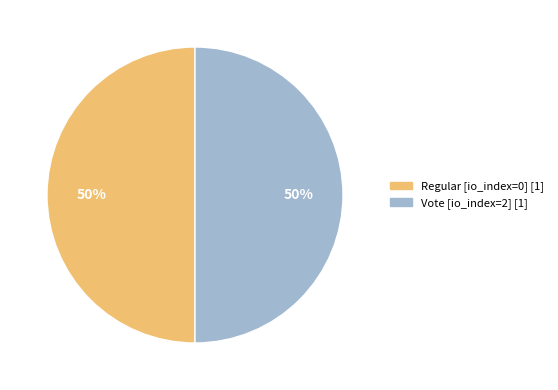

True or false: Vote accounts for 99% of the total.

False